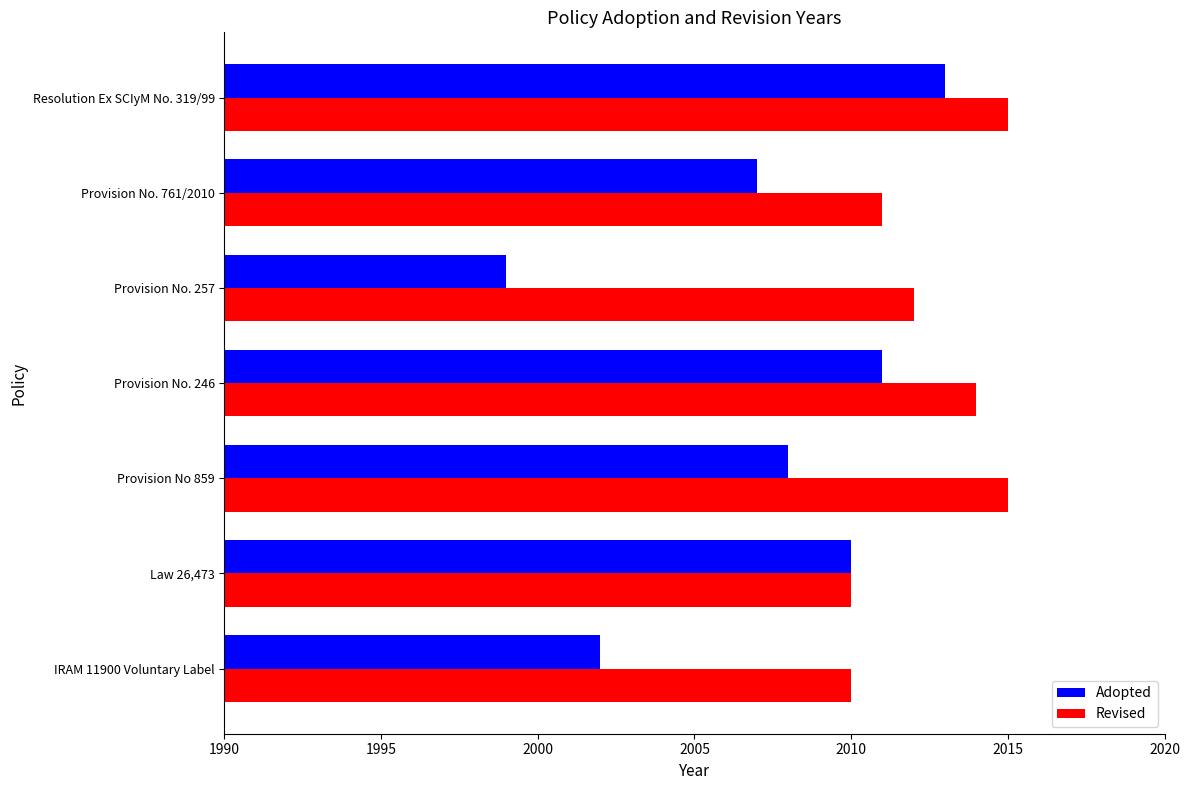

List the series in order of their peak value, lowest first.

Adopted, Revised